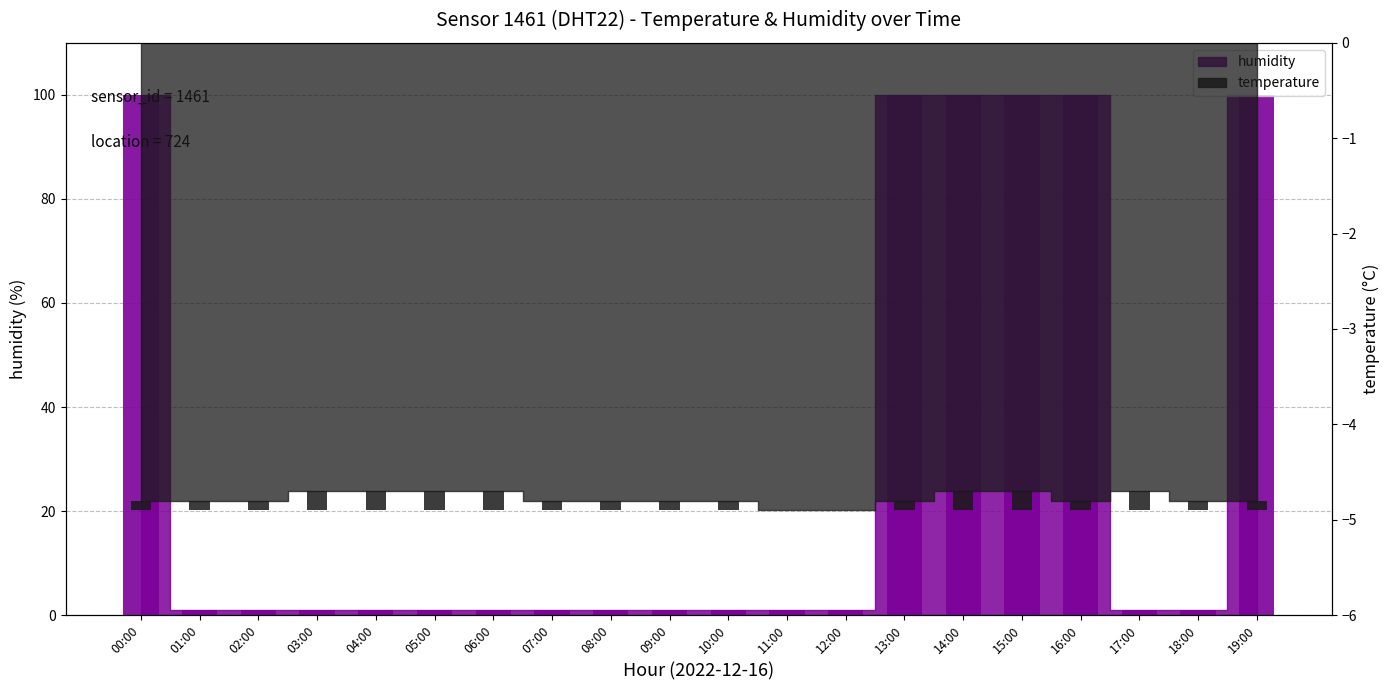

Is it true that humidity equals 1.0 at 01:00?

True